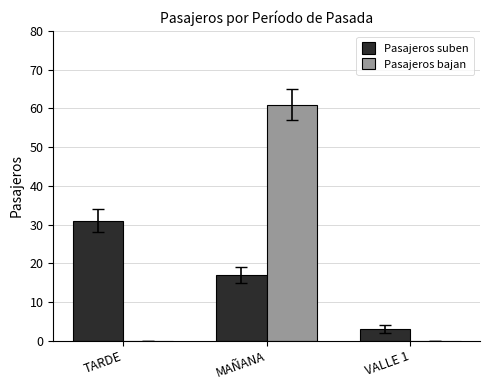

What are all the series names shown in the legend?

Pasajeros suben, Pasajeros bajan